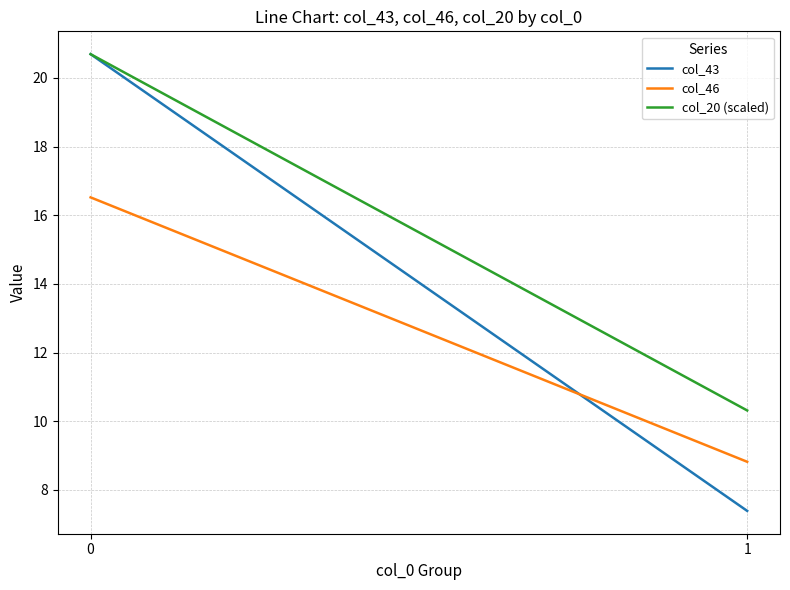

What is the value of the col_20 (scaled) point at the 1st from the left?

20.7